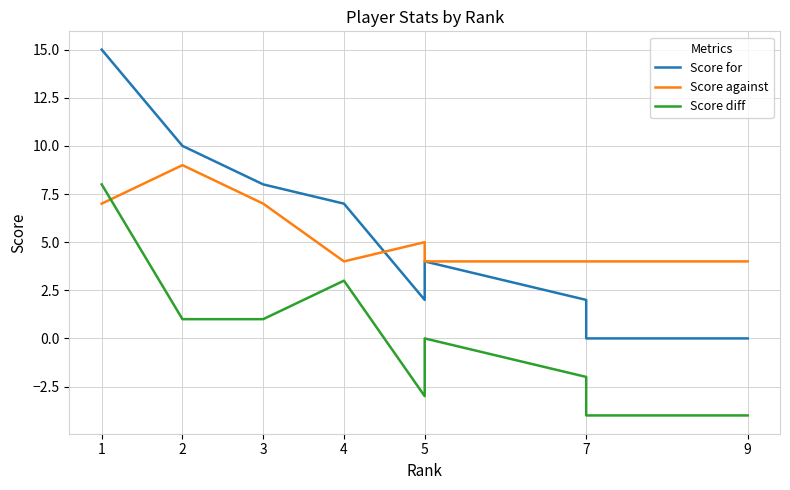

At which category is the sum across all series the highest?

1